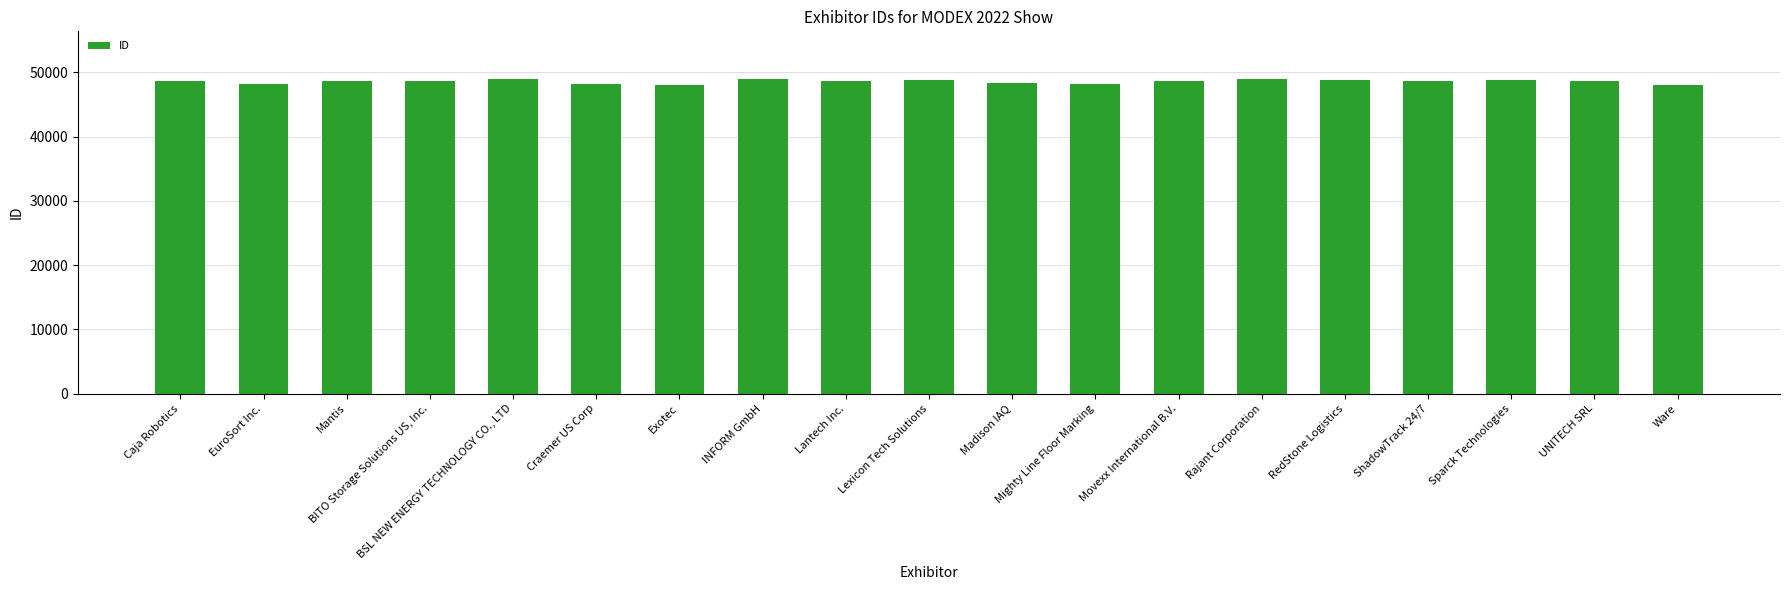

What is the change in value from Exotec to Mighty Line Floor Marking?

+61